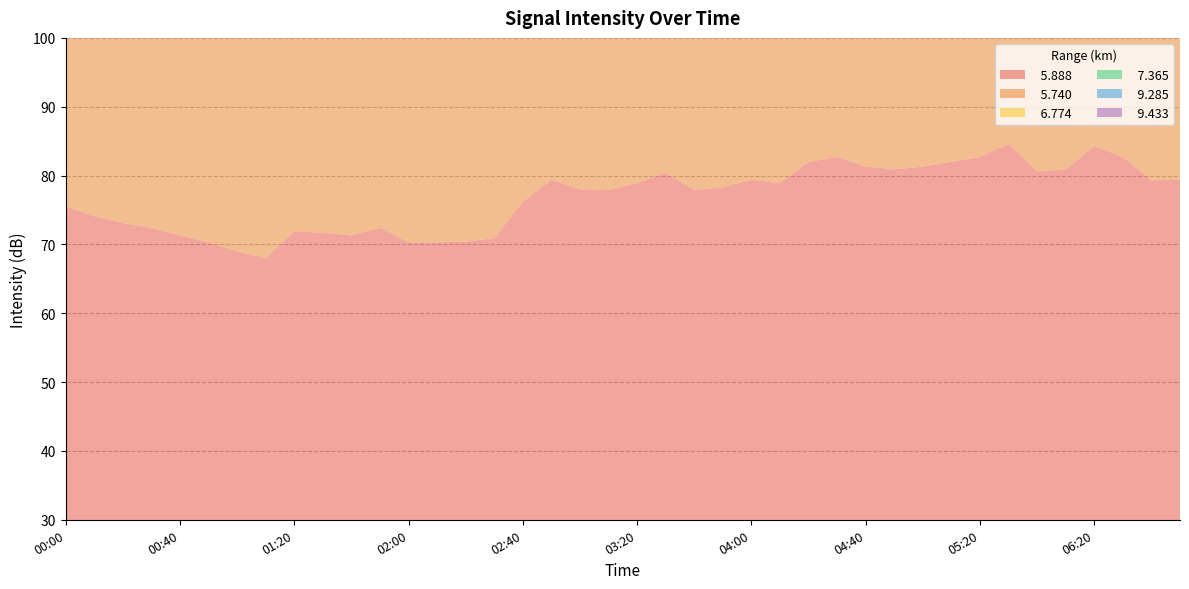

Reading left to right, extract all data points from this chart.

  5.888: 75.5	74.1	73.1	72.4	71.3	70.3	69.0	68.0	71.9	71.7	71.3	72.4	70.3	70.3	70.4	70.9	76.2	79.4	78.0	77.9	78.9	80.4	77.9	78.3	79.4	78.9	82.0	82.7	81.3	80.9	81.3	82.0	82.7	84.6	80.6	80.9	84.3	82.7	79.3	79.4
  5.740: 71.7	72.4	72.5	81.6	88.0	89.0	85.6	78.3	75.1	85.2	85.2	81.6	81.6	75.1	76.4	74.1	85.2	84.3	80.1	80.6	78.6	78.1	78.6	78.3	76.4	75.7	76.7	80.1	76.4	74.1	76.4	69.4	68.6	67.2	82.3	81.6	80.9	81.6	81.6	81.6
  6.774: 67.8	69.5	69.5	69.2	70.2	70.9	71.2	68.0	72.0	68.0	62.3	58.9	65.0	73.5	74.5	76.0	73.1	64.4	65.0	65.6	64.4	65.7	63.4	64.9	63.0	64.5	65.1	67.7	65.1	67.8	69.7	71.1	67.5	69.7	67.8	67.8	65.7	64.1	67.8	66.2
  7.365: 70.6	70.2	68.5	66.8	71.0	74.0	71.9	67.4	67.4	68.5	68.5	64.3	69.6	73.1	74.3	67.9	72.4	71.4	69.0	63.2	60.5	59.6	60.1	63.8	58.3	60.1	66.4	58.0	60.1	59.0	65.1	60.4	59.0	58.8	60.6	65.4	59.6	58.0	57.5	58.0
  9.285: 55.1	53.4	51.8	51.7	51.1	52.1	52.8	54.9	60.5	53.4	55.4	58.7	55.3	55.9	54.6	54.6	49.6	55.7	54.6	61.6	61.2	59.3	61.6	59.2	56.7	57.7	54.4	53.2	49.3	53.2	54.4	58.7	53.2	53.2	50.1	49.3	53.2	52.0	56.9	56.1
  9.433: 57.3	57.5	55.8	53.5	48.5	51.1	54.5	59.4	61.2	60.4	59.4	54.2	48.1	52.6	44.3	51.4	52.5	54.2	50.4	54.3	54.5	54.2	55.8	55.8	47.8	43.1	47.0	50.5	46.8	41.1	43.9	44.7	47.0	50.5	51.8	45.4	45.8	52.6	44.9	45.0